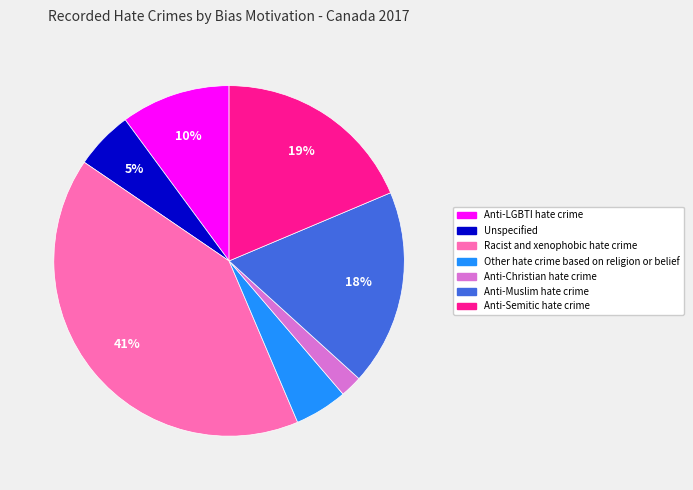

Does any single category account for the majority?

No